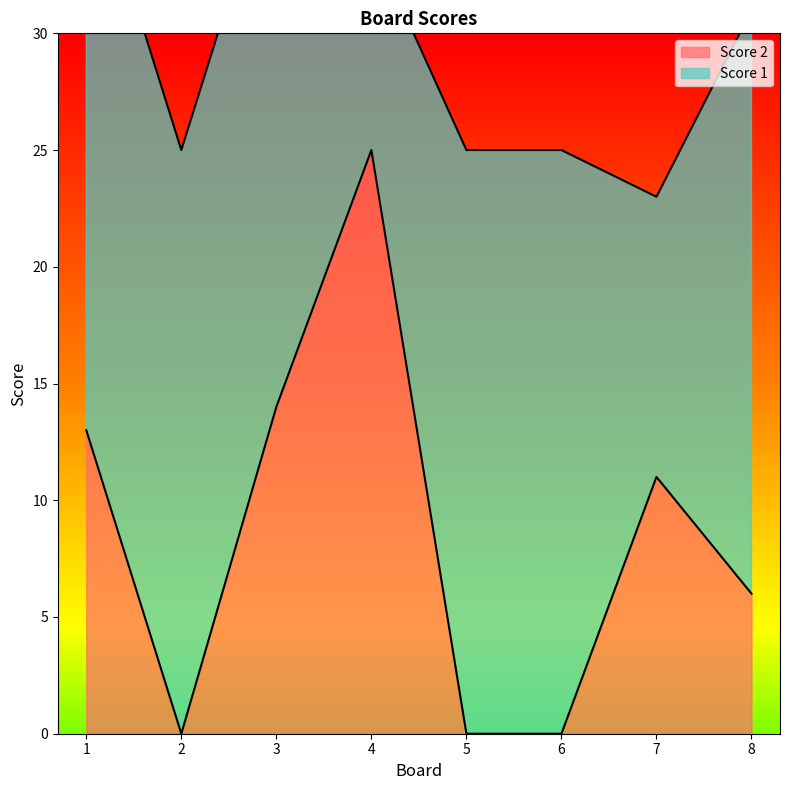

Rank the categories by value from highest to lowest.

4, 3, 1, 7, 8, 2, 5, 6